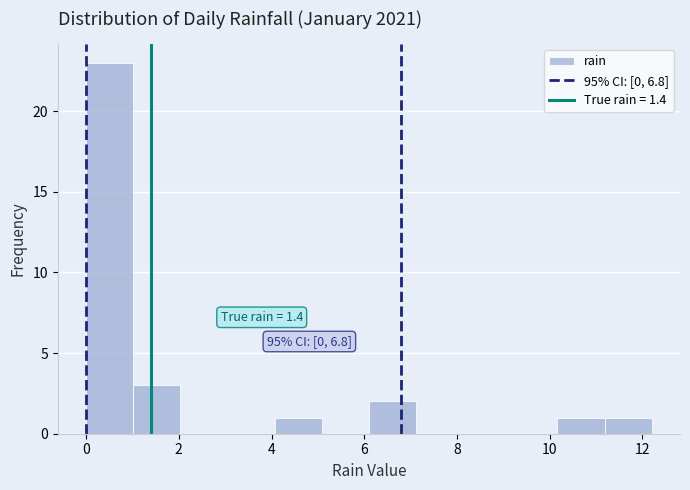

Over which range of the x-axis is the bar tallest?

0.0 to 1.0